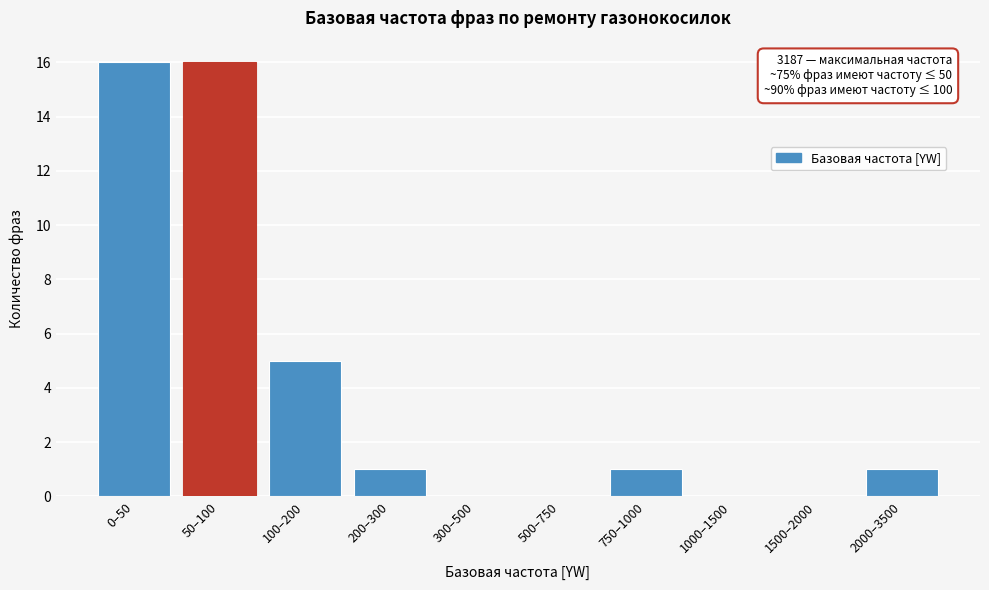

Reading left to right, list all the values displayed in this chart.

0–50=16	50–100=16	100–200=5	200–300=1	300–500=0	500–750=0	750–1000=1	1000–1500=0	1500–2000=0	2000–3500=1